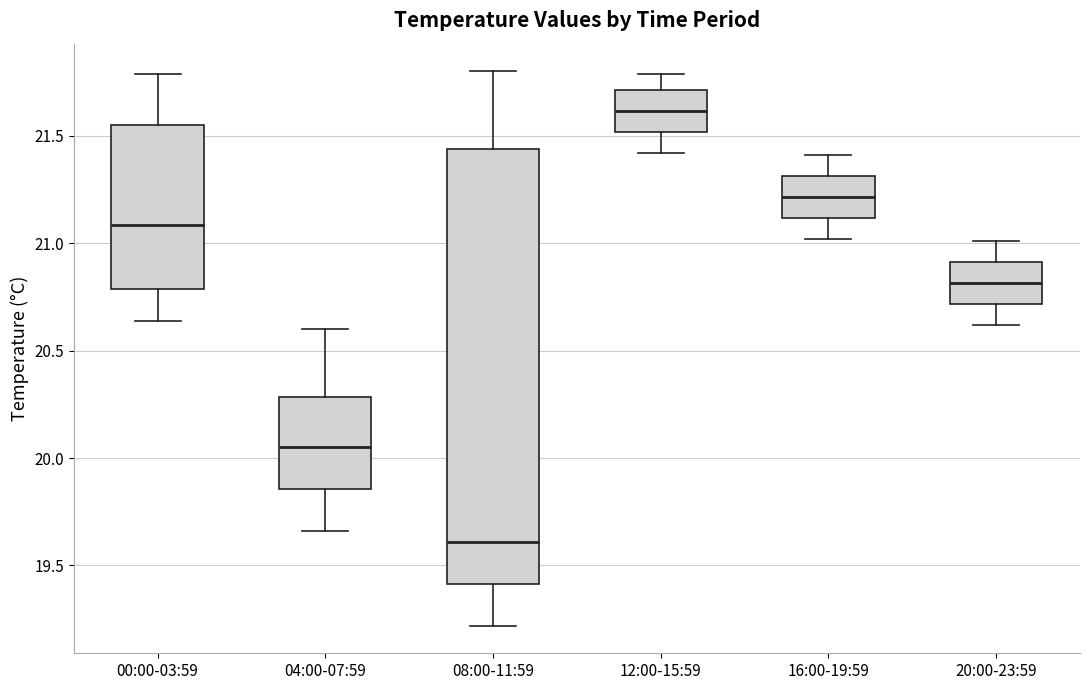

Which box is the tallest, from its lower edge to its upper edge?

08:00-11:59